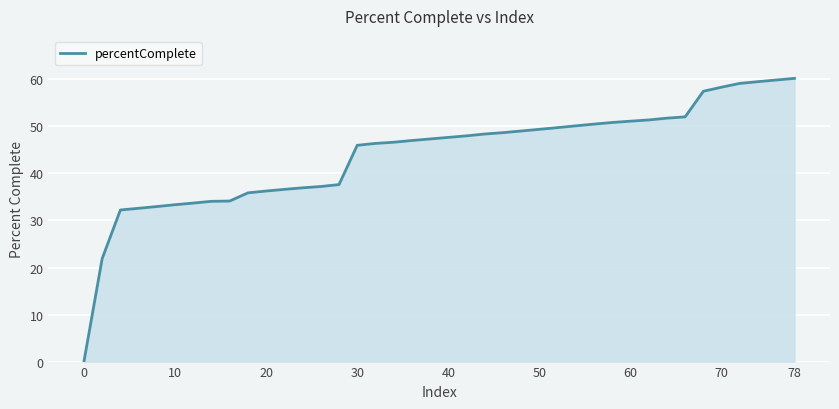

What is the greatest value displayed?

60.2